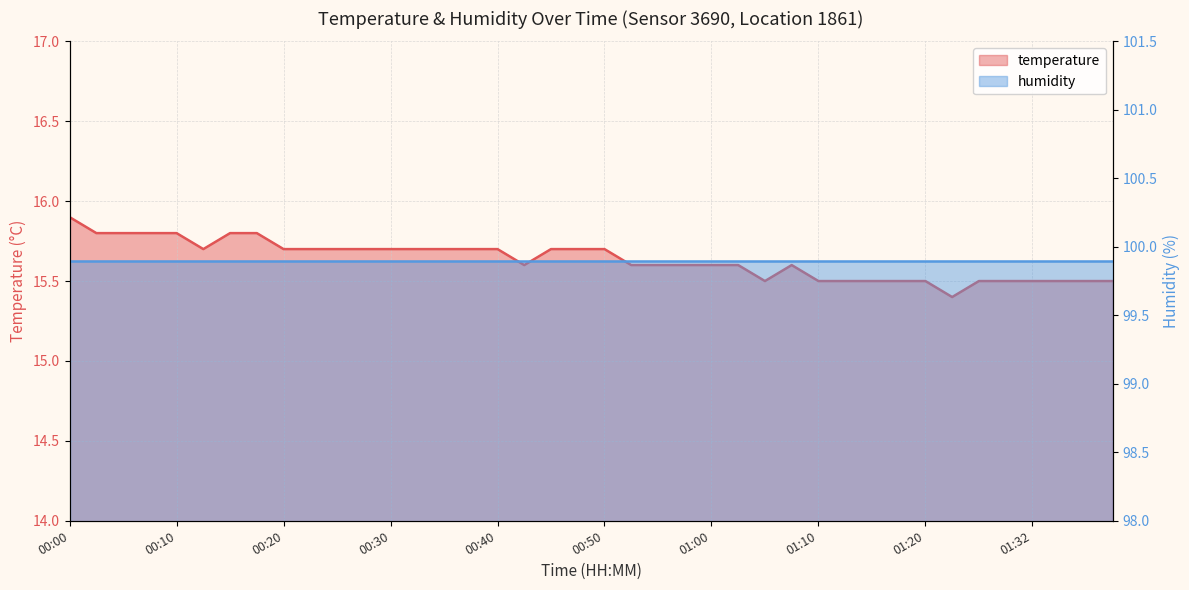

What position from the left is 01:15?

31